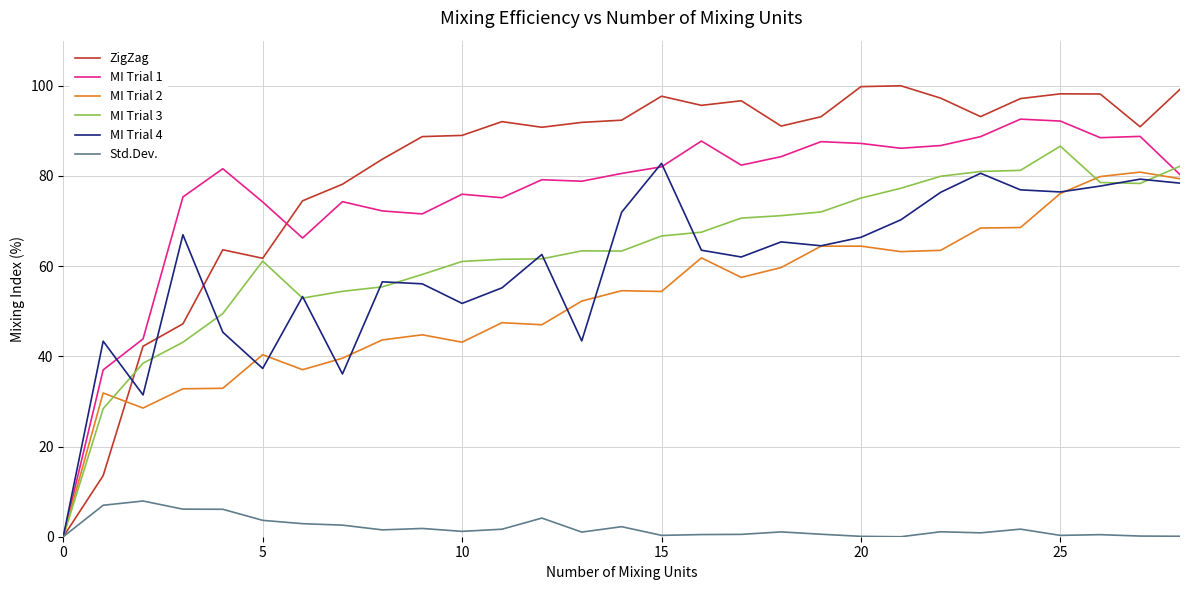

Which series has the largest total across all categories?

ZigZag